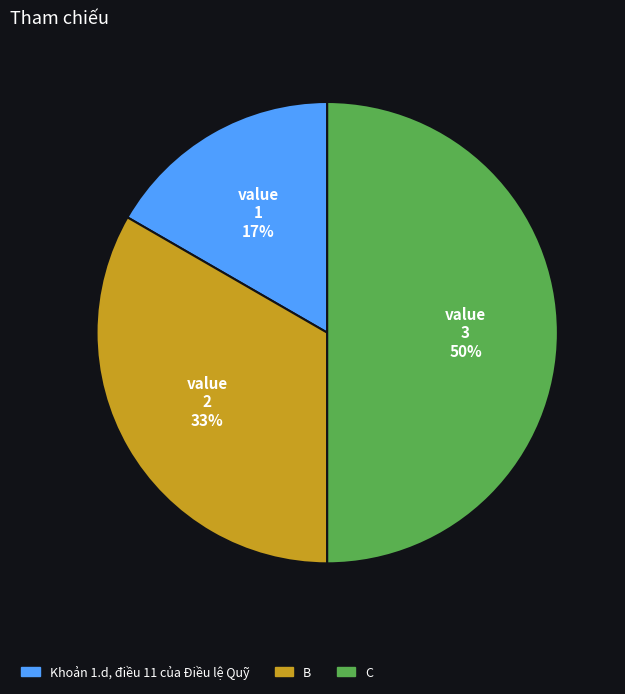

How many segments does this pie chart have?

3